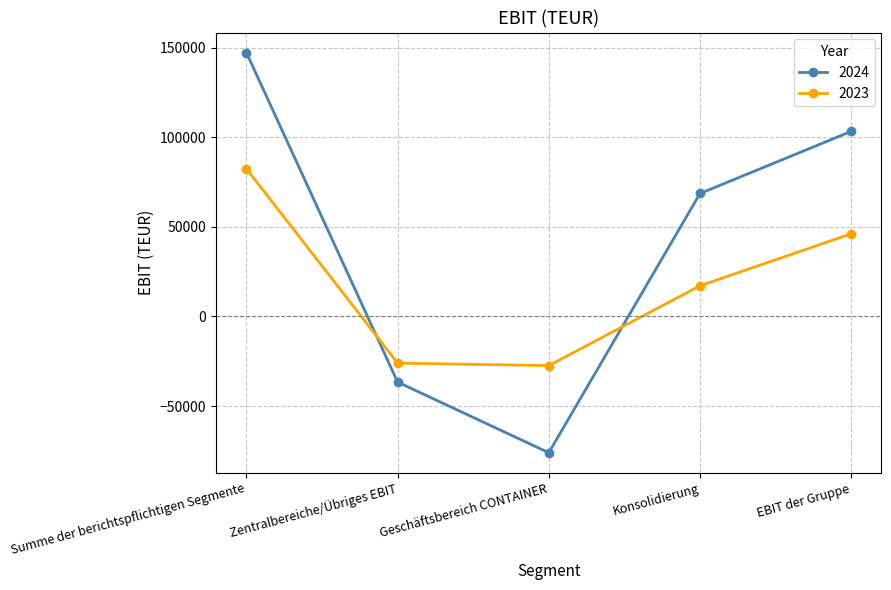

The 2024 series shows -76072 at Geschäftsbereich CONTAINER. True or false?

True